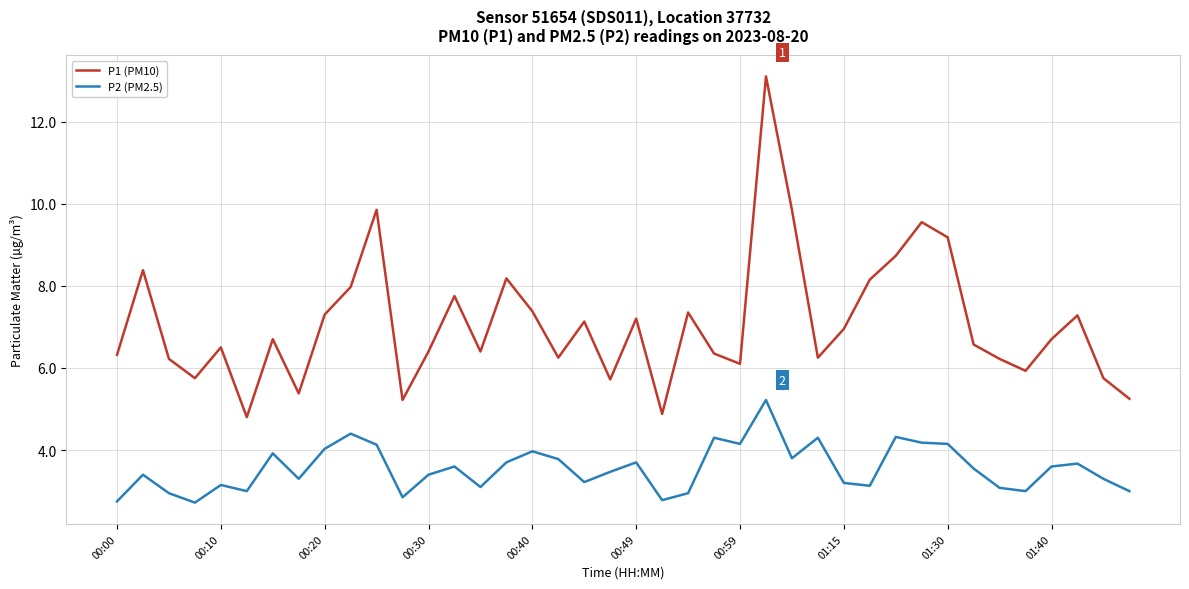

True or false: P1 (PM10) and P2 (PM2.5) cross at least once.

False